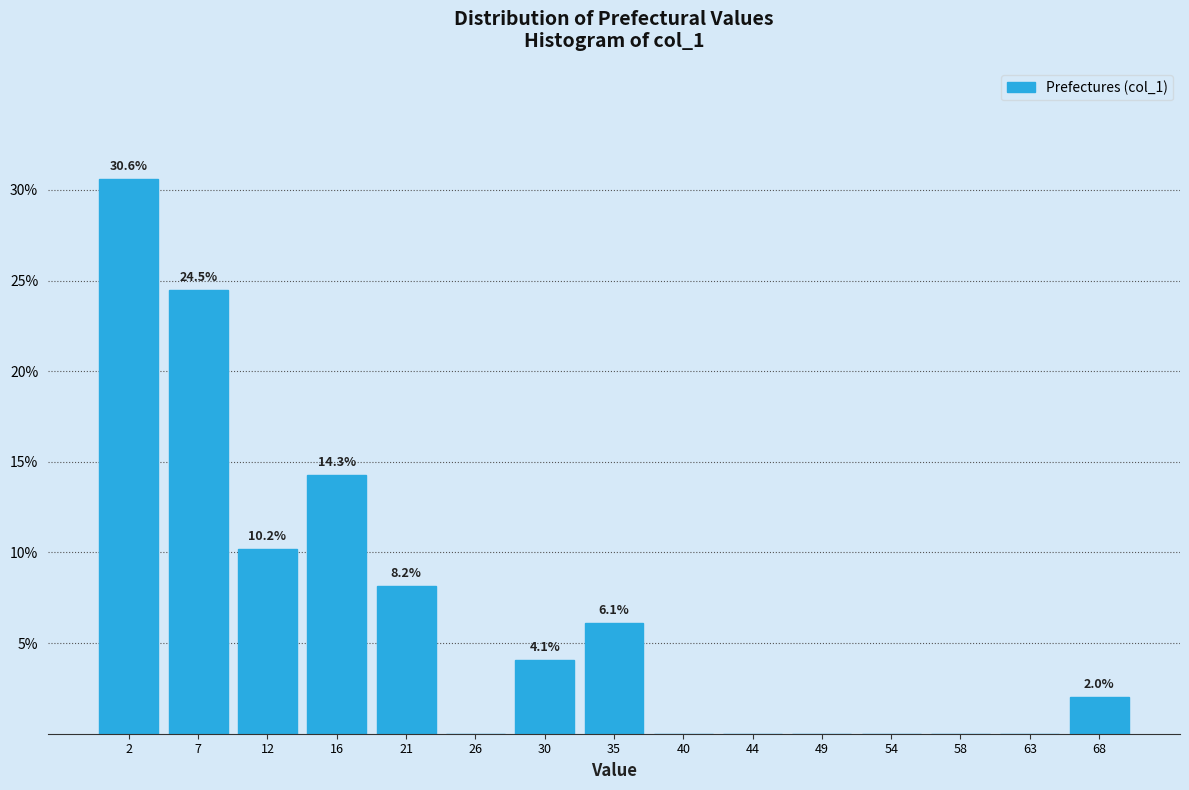

Which range on the x-axis has the tallest bar?

0.0 to 4.5